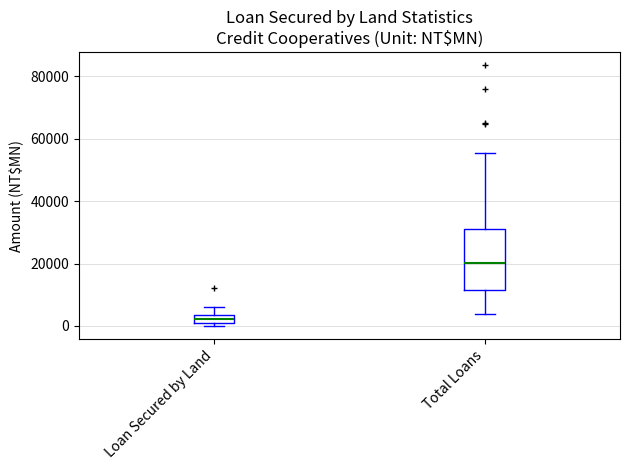

Which box has the lowest median line?

Loan Secured by Land